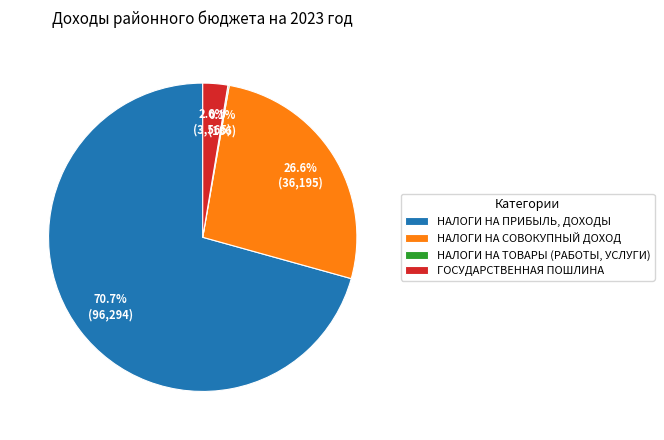

Does НАЛОГИ НА ПРИБЫЛЬ, ДОХОДЫ represent more than half of the total?

Yes